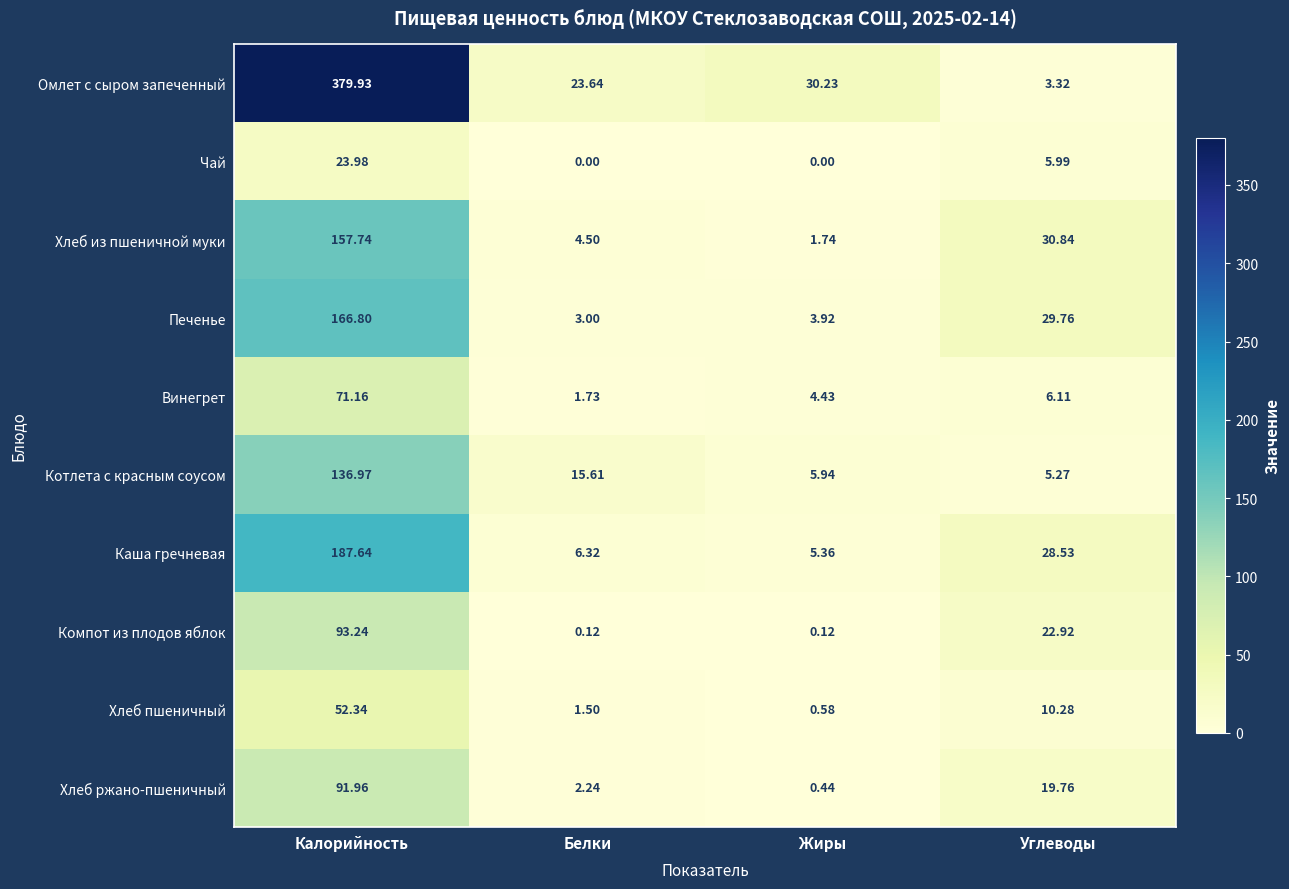

Rank the series at Углеводы from lowest to highest value.

Омлет с сыром запеченный, Котлета с красным соусом, Чай, Винегрет, Хлеб пшеничный, Хлеб ржано-пшеничный, Компот из плодов яблок, Каша гречневая, Печенье, Хлеб из пшеничной муки